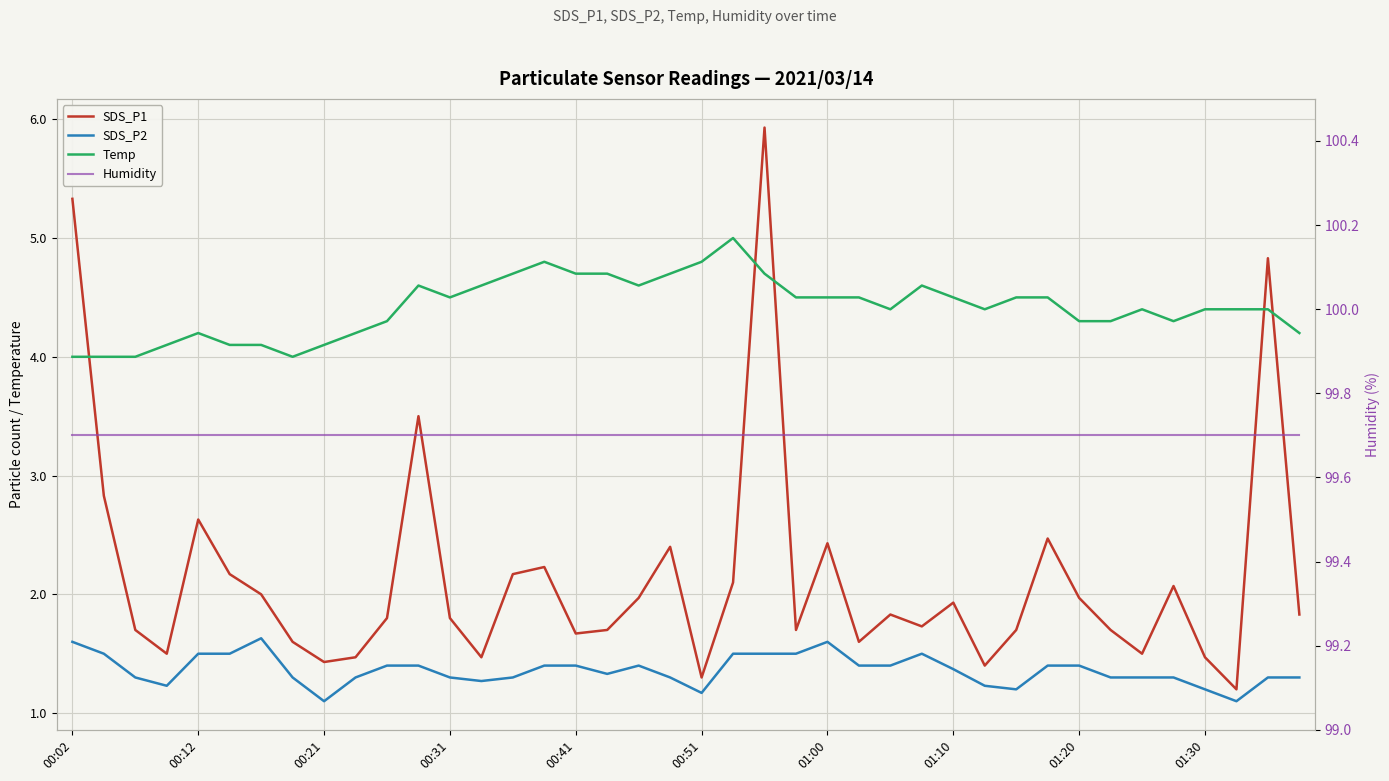

Does the chart display data point markers on the line(s)?

No